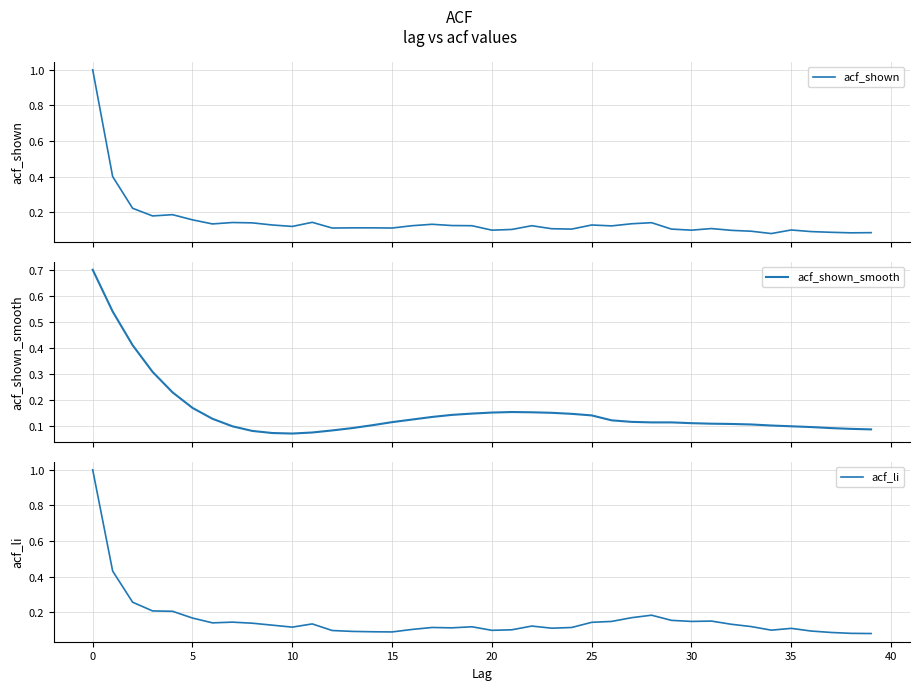

True or false: acf_shown has a value of 0.2 at 25.

False